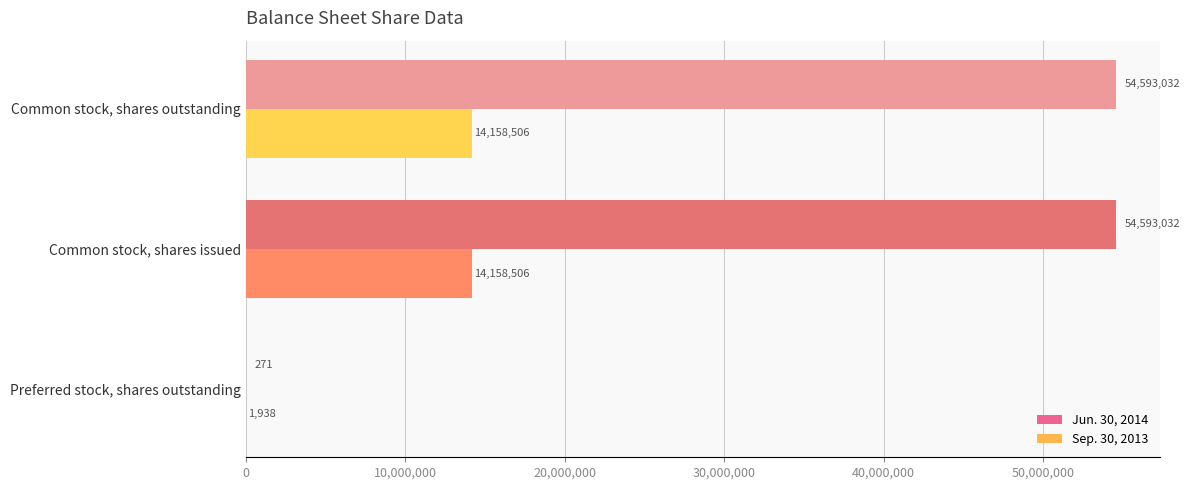

Which series has the largest total across all categories?

Jun. 30, 2014